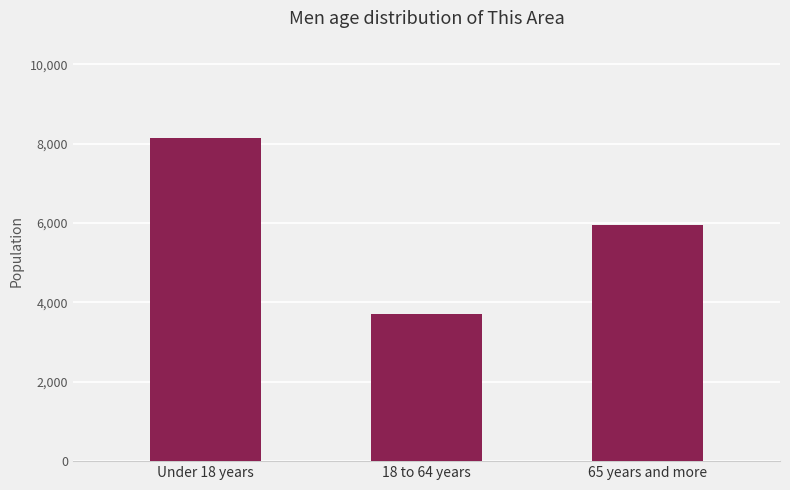

What is the change in value from Under 18 years to 65 years and more?

-2201